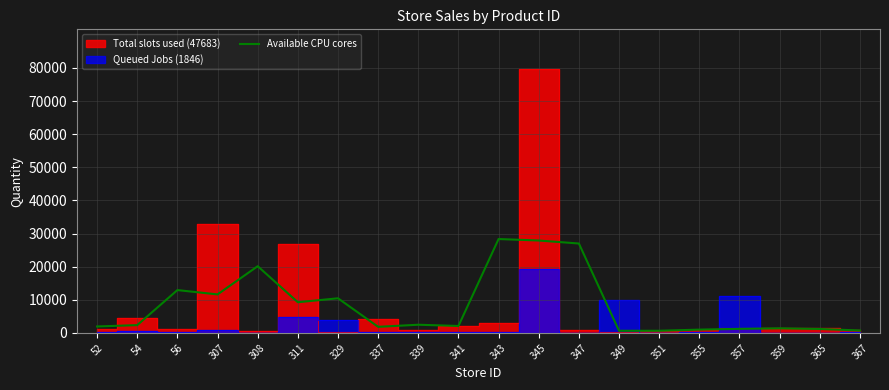

How many lines are shown in the chart?

1